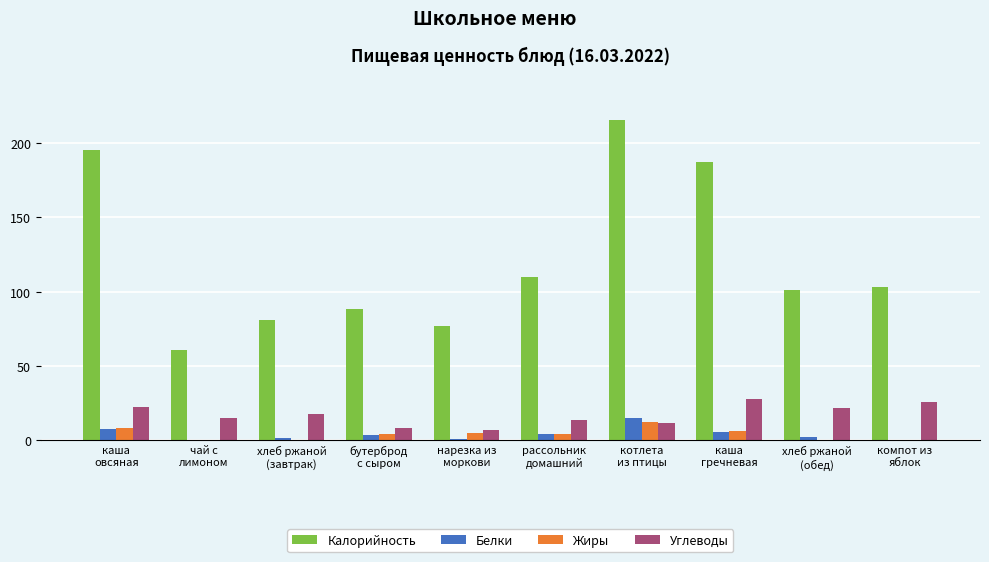

What is the greatest value displayed?

215.0